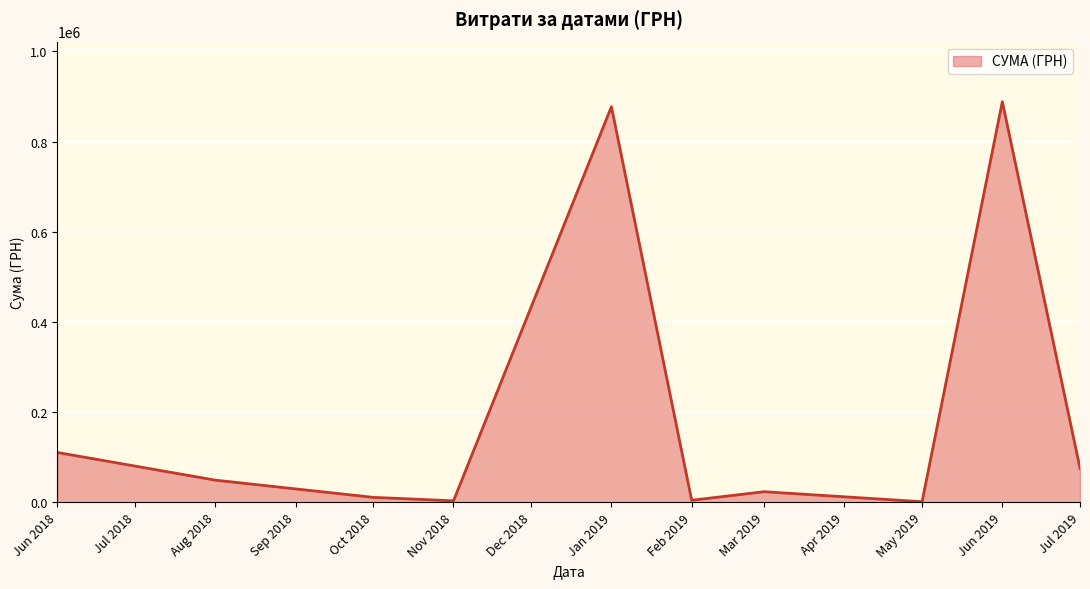

Which label corresponds to the largest value in the chart?

Jun 2019